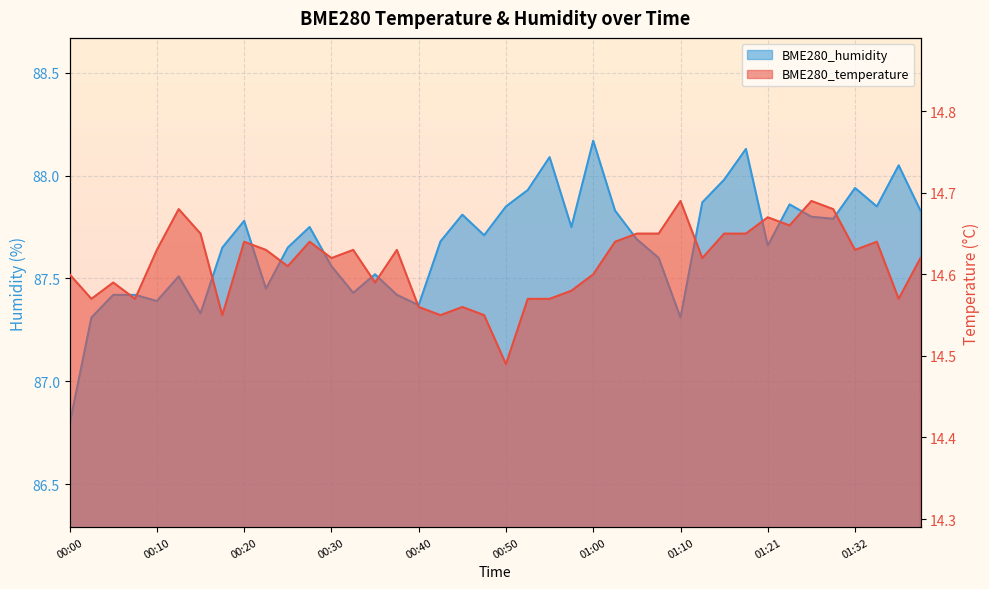

Rank the series by their maximum value, from lowest to highest.

BME280_temperature, BME280_humidity